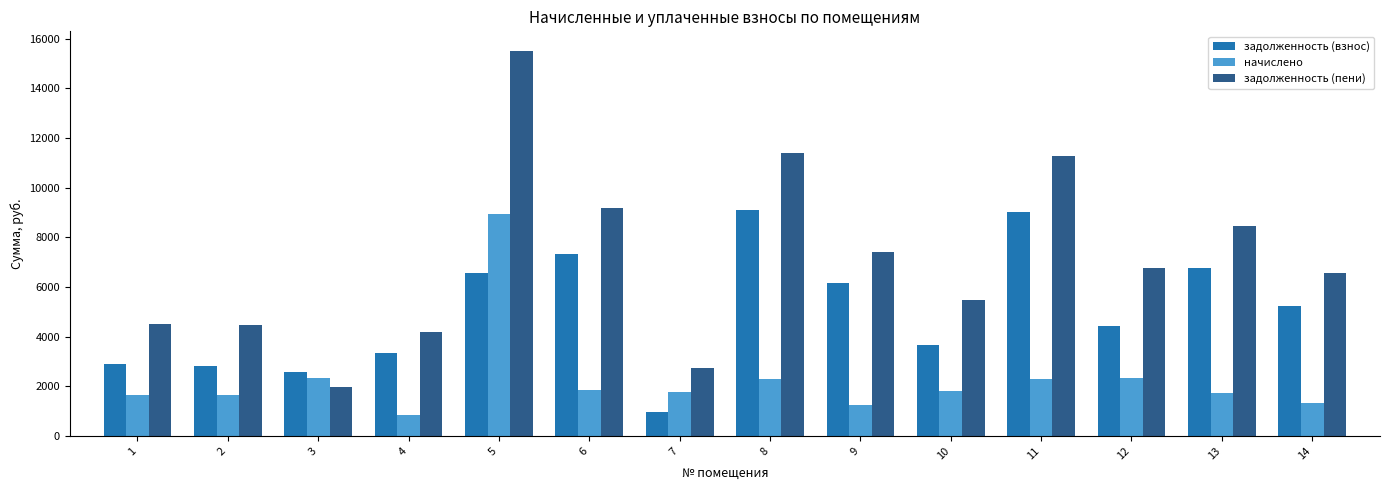

Rank the series at 7 from highest to lowest value.

задолженность (пени), начислено, задолженность (взнос)